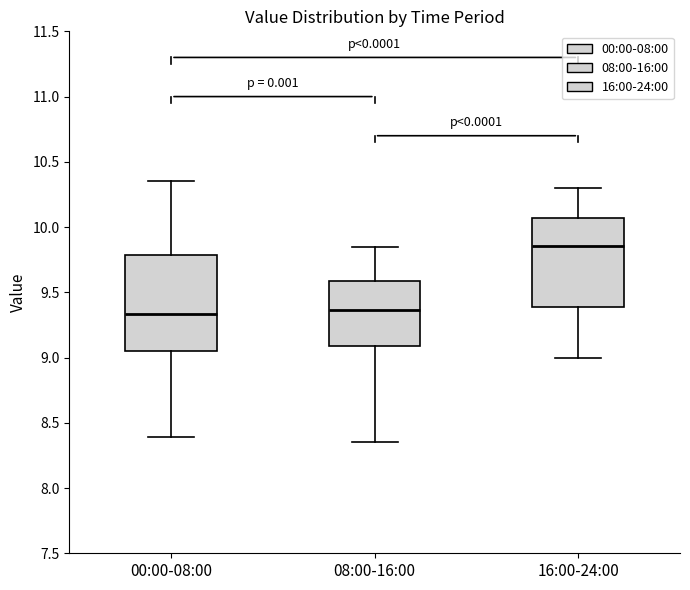

Reading left to right, transcribe this box plot: for each box, give where its median line is, the range the box spans, and where its two whiskers end, as read against the y-axis. The values are not printed on the chart, so give them approximately, as read against the axis.

00:00-08:00: median 9.35, box 9.05 to 9.80, whiskers 8.40 to 10.35
08:00-16:00: median 9.35, box 9.10 to 9.60, whiskers 8.35 to 9.85
16:00-24:00: median 9.85, box 9.40 to 10.05, whiskers 9.00 to 10.30